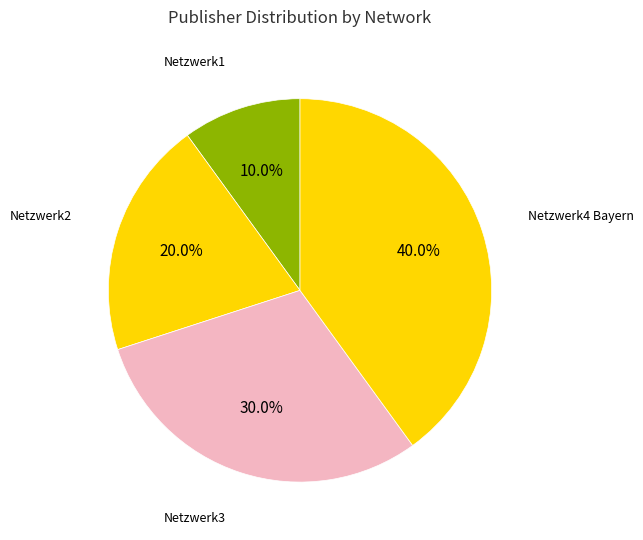

How much of the chart is everything except Netzwerk1?

90.0%